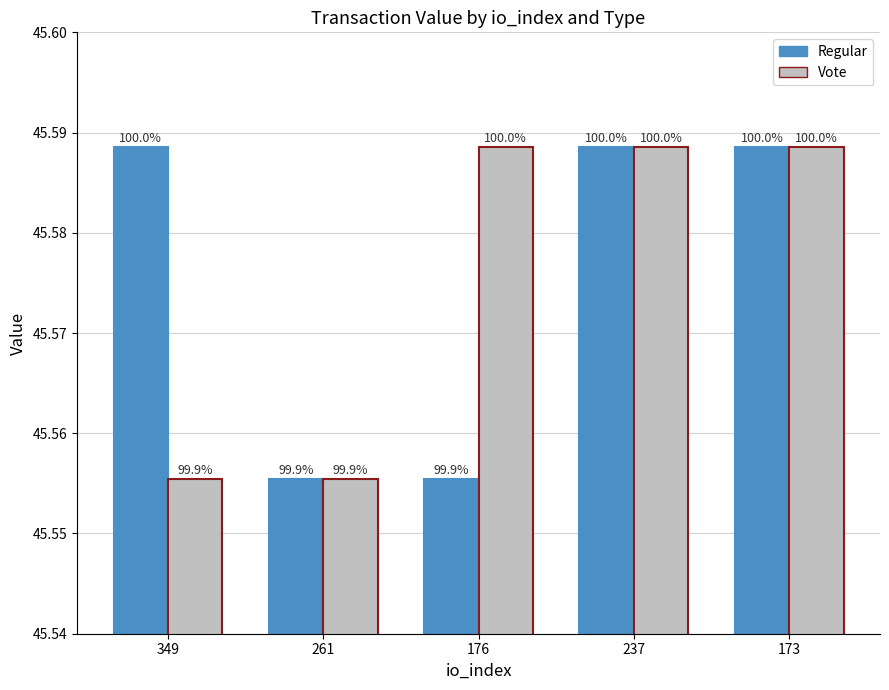

Reading left to right, list all the values displayed in this chart.

Regular: 45.6	45.6	45.6	45.6	45.6
Vote: 45.6	45.6	45.6	45.6	45.6